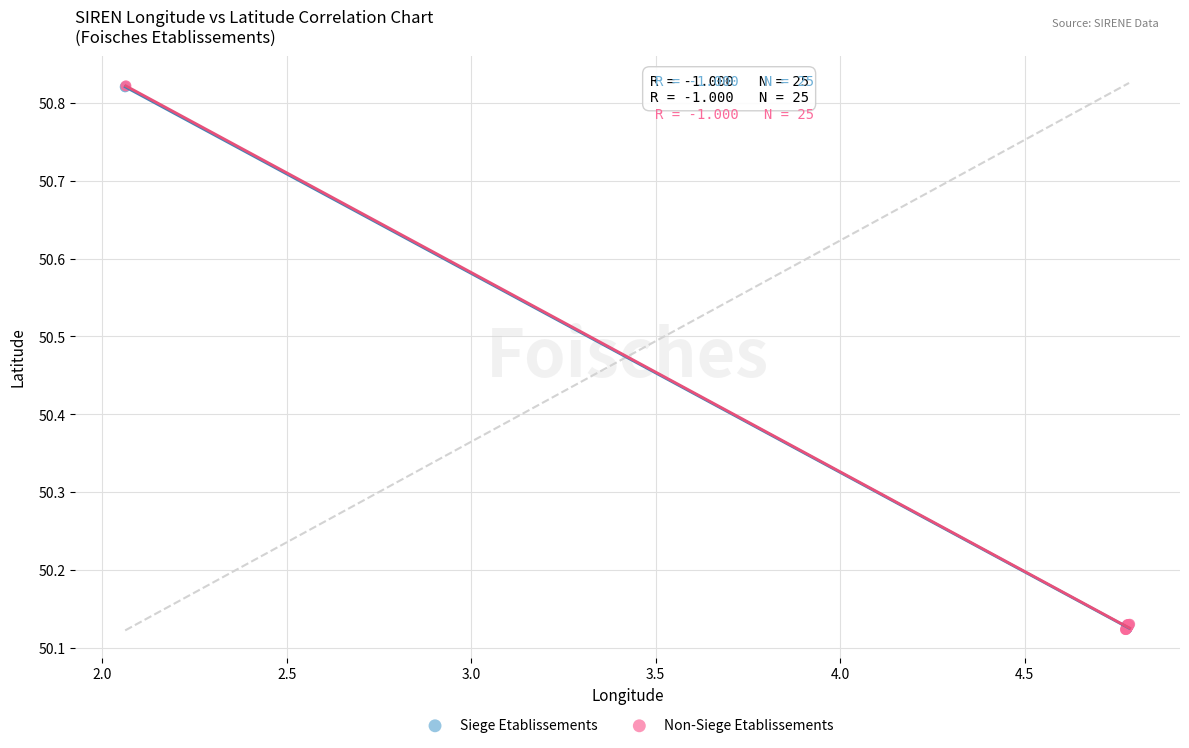

Which series has the widest spread of Y values?

Non-Siege Etablissements